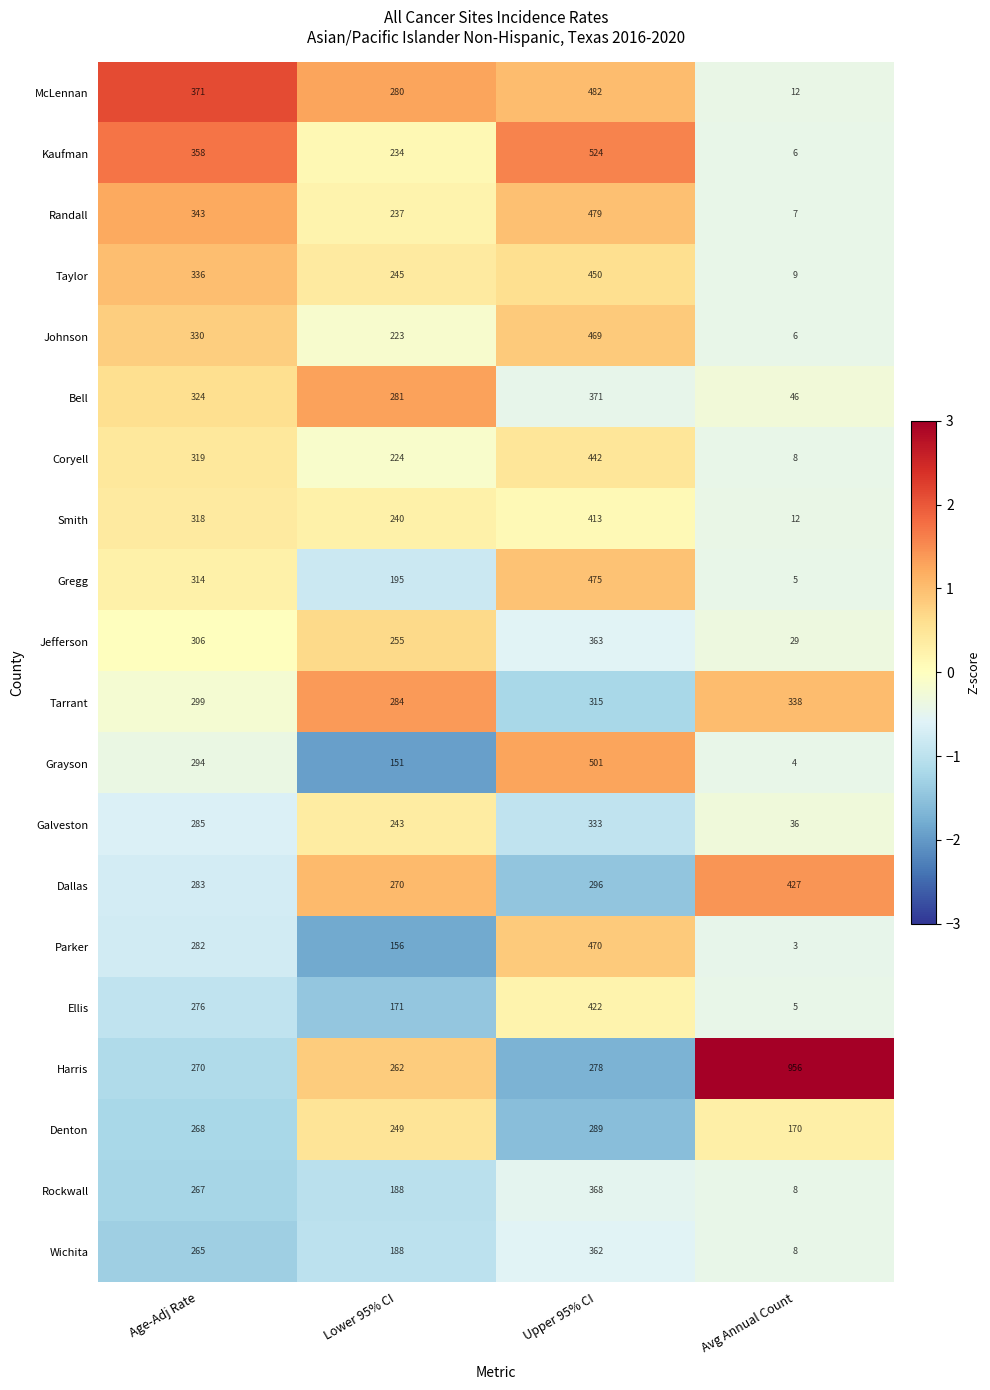

Which series has the widest spread of values?

Harris